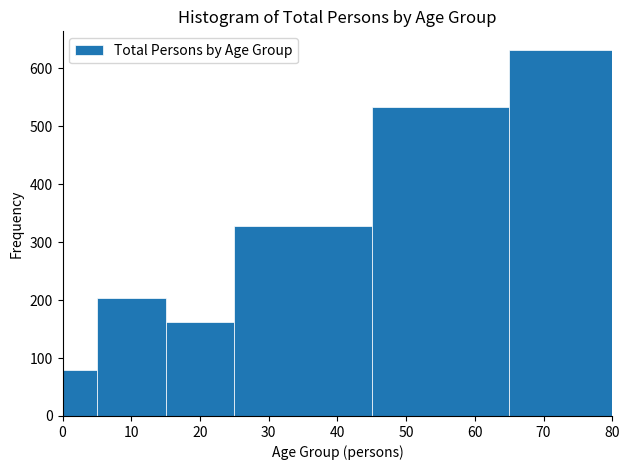

Reading left to right, transcribe this chart: for each bar, give the range it covers on the x-axis and its height. The values are not printed on the chart, so give them approximately, as read against the axis.

0 to 5: 80
5 to 15: 200
15 to 25: 160
25 to 45: 330
45 to 65: 530
65 to 80: 630